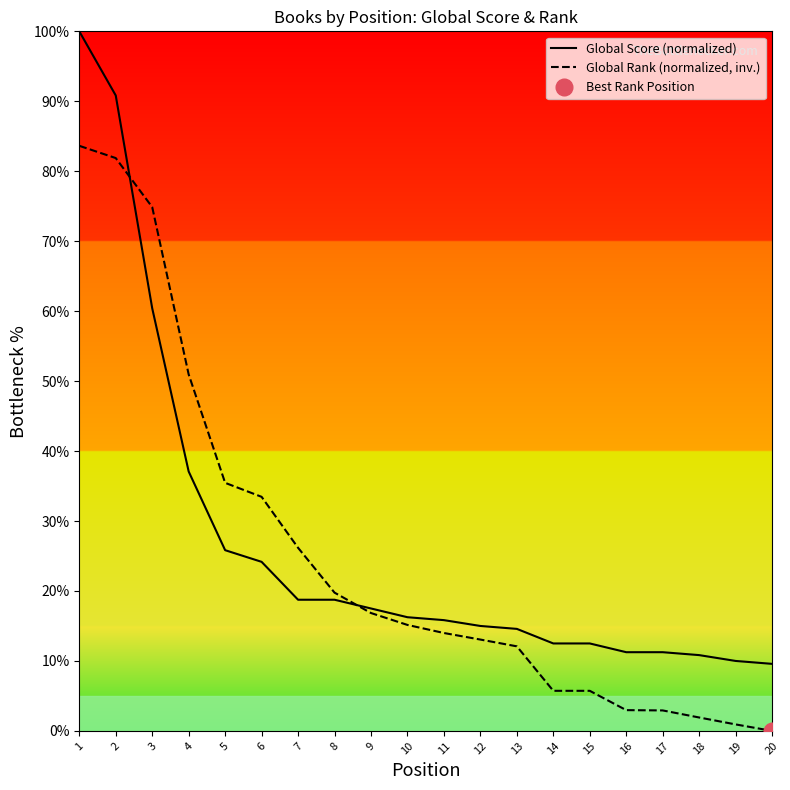

At which label is Global Score (normalized) closest to 54?

3